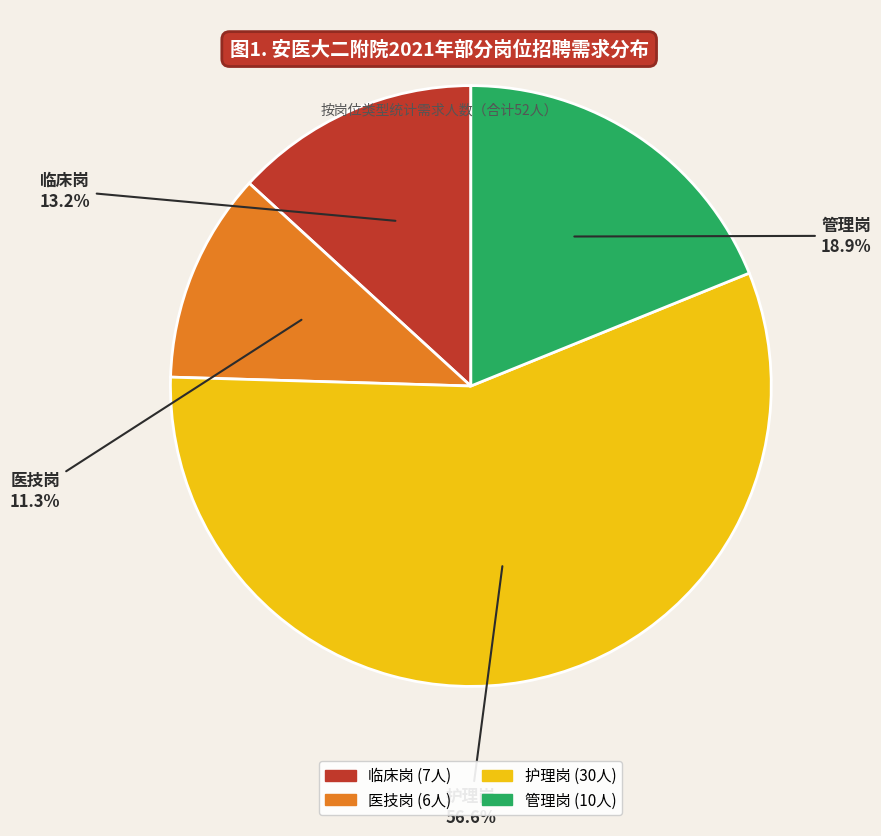

To the nearest percent, what is the difference between the largest and smallest slice percentages?

45%